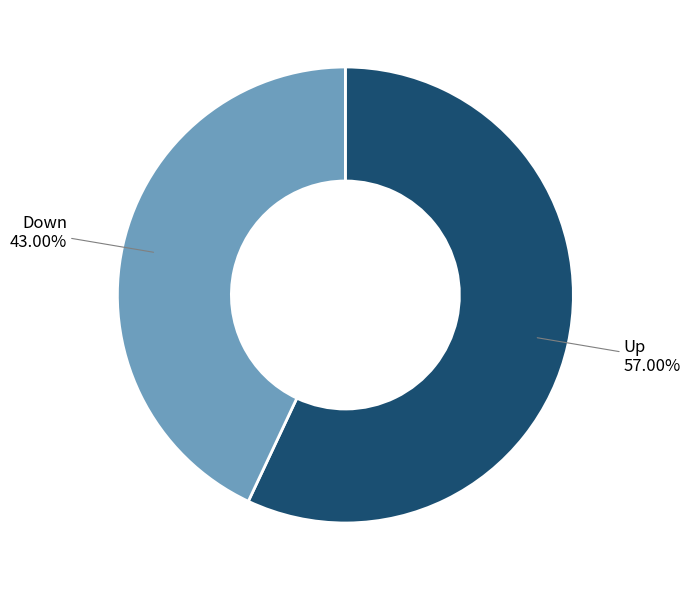

Is there any slice that represents more than half of the pie?

Yes